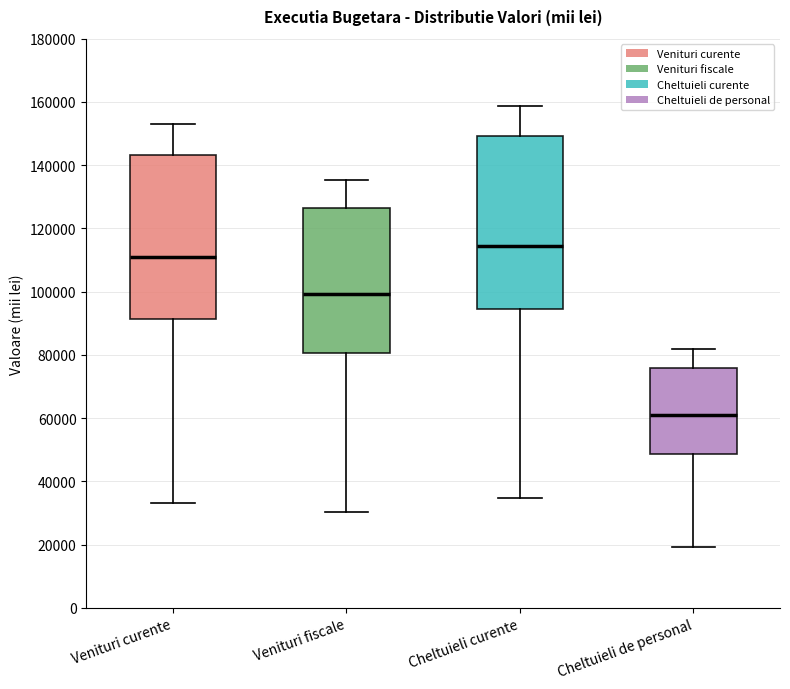

Which box is the tallest, from its lower edge to its upper edge?

Cheltuieli curente